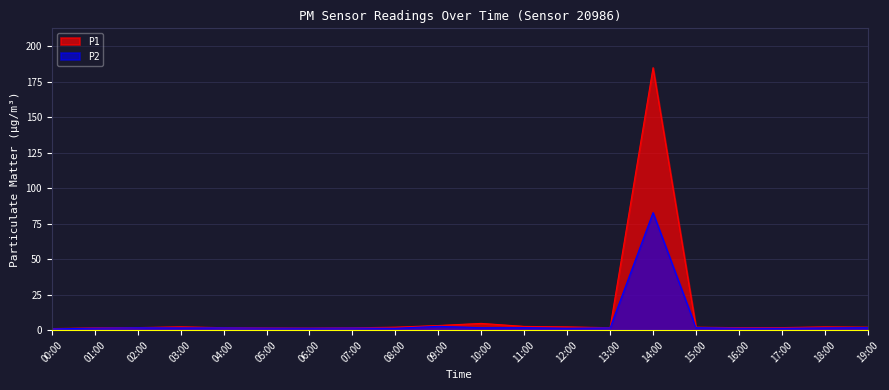

What is the greatest value displayed?

184.8